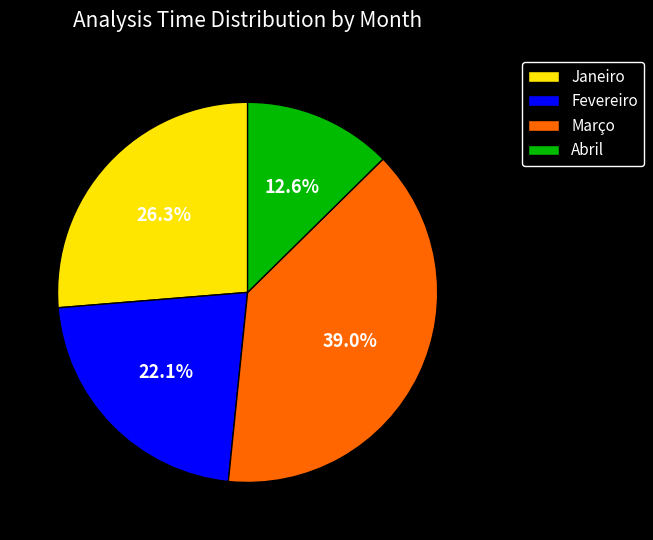

What percentage do Abril and Março together represent?

51.6%